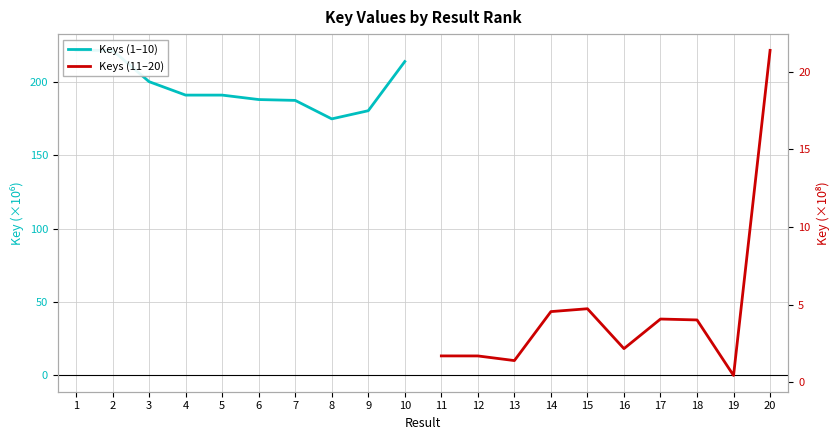

True or false: Keys (1–10) and Keys (11–20) intersect in this chart.

False